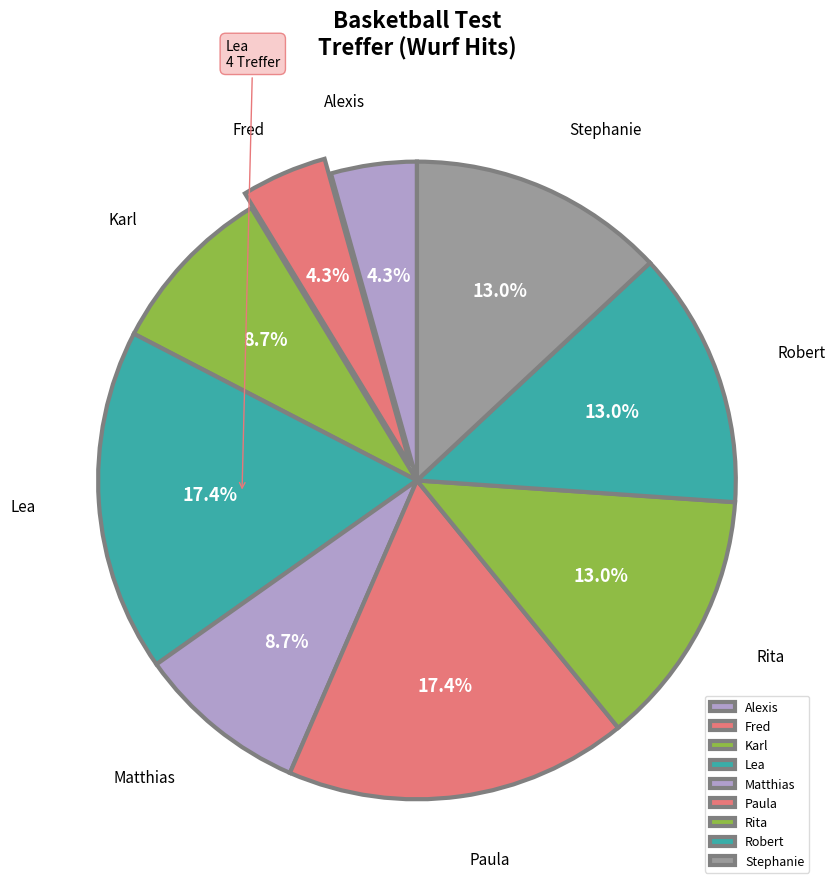

Is there a majority slice in this chart?

No